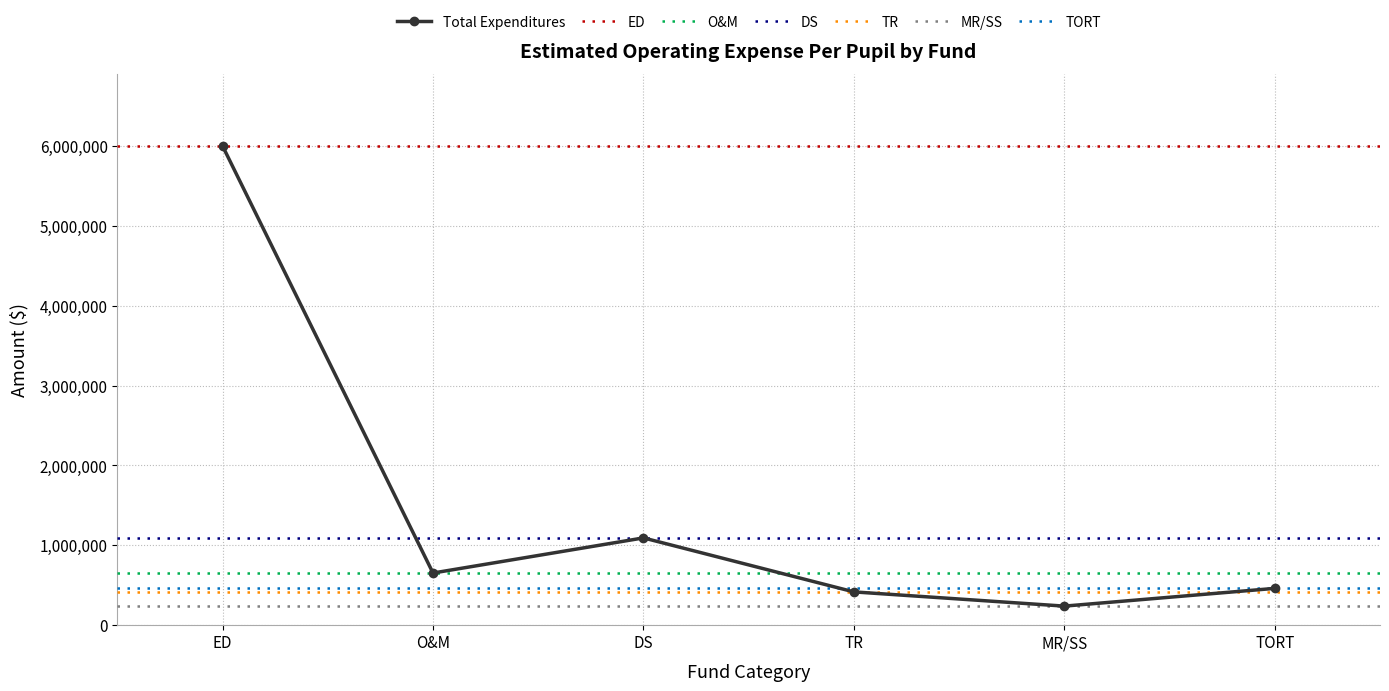

What is the value of the 6th point from the left?

460960